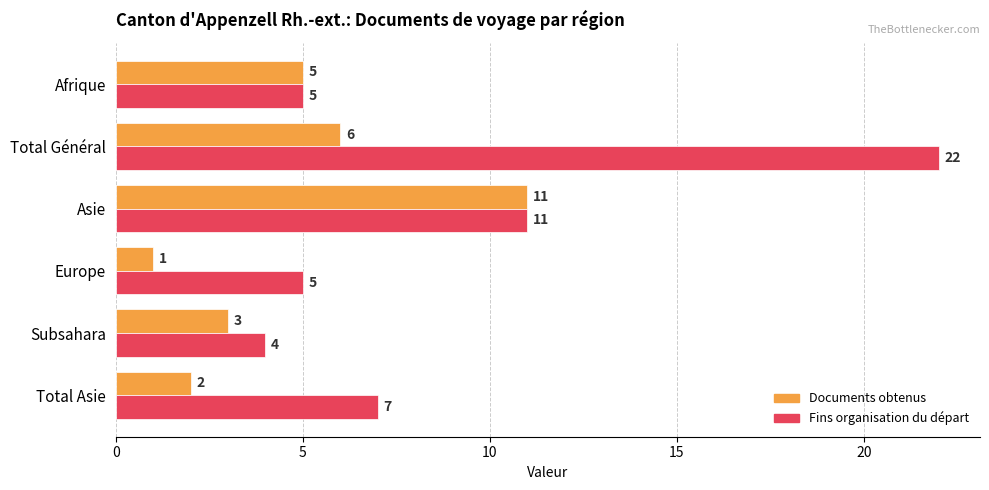

Count the number of categories in the chart.

6